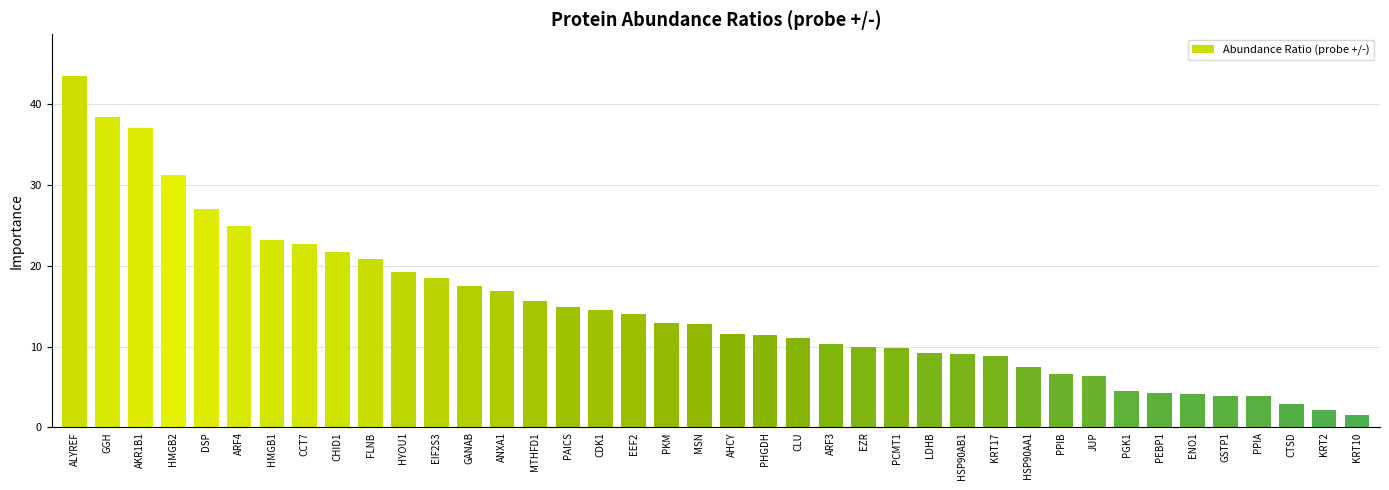

What is the value of the 5th bar from the left?

27.0